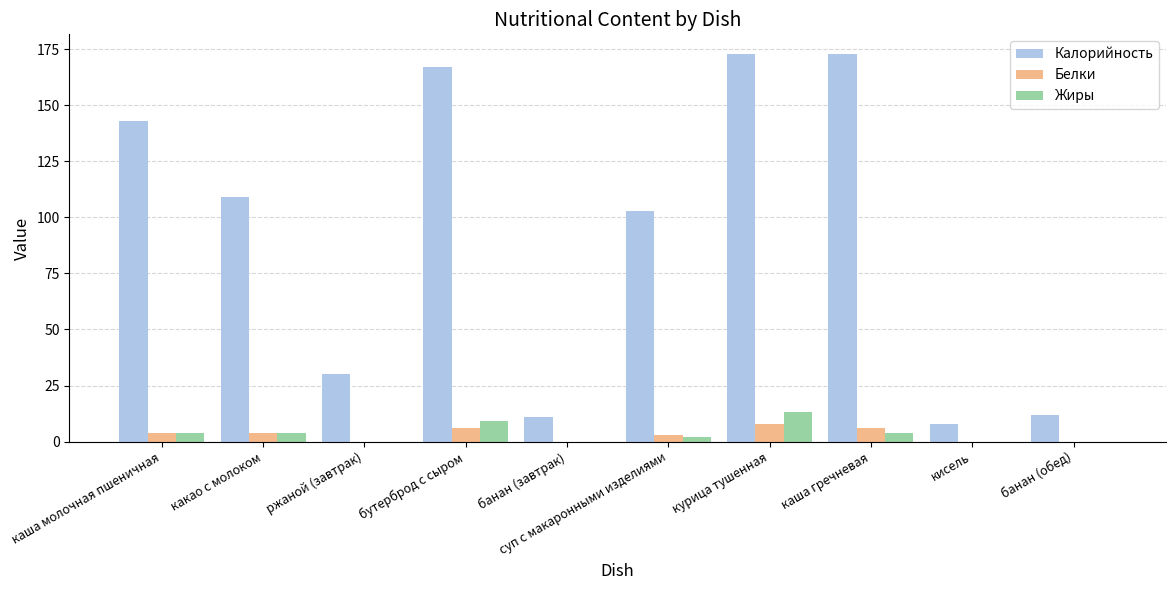

At which label is Калорийность closest to 90?

суп с макаронными изделиями